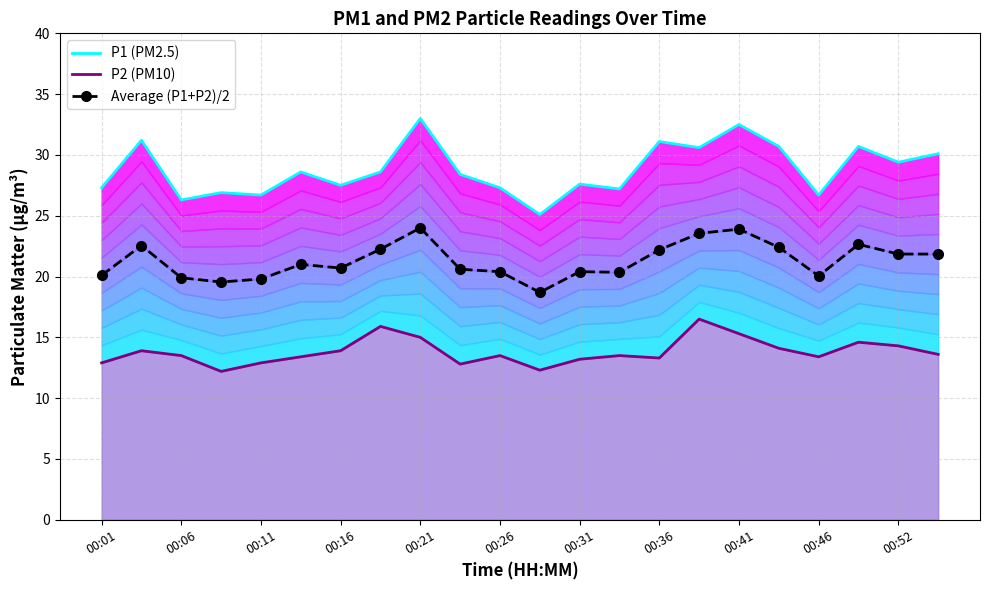

What is the minimum value shown in the chart?

12.2